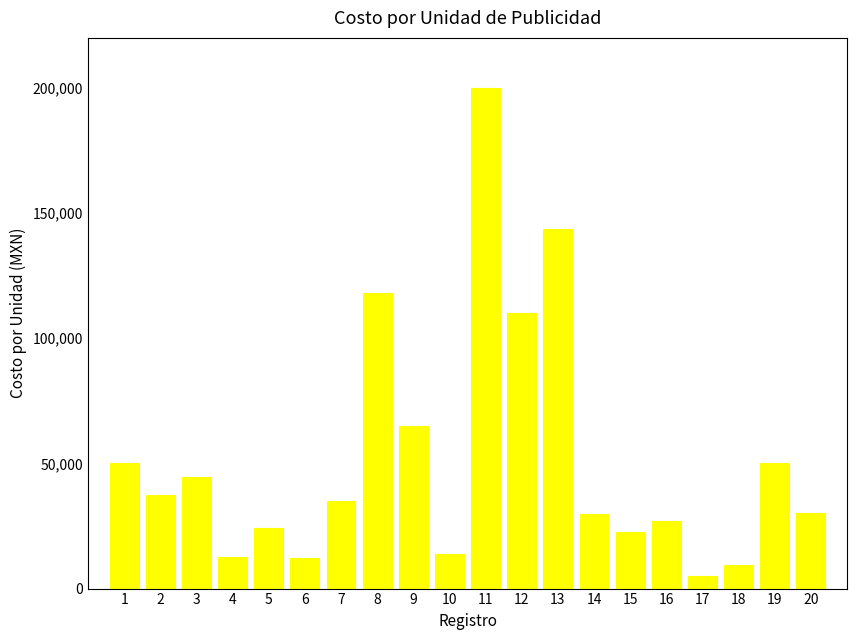

What is the value of the 16th bar from the left?

27043.4